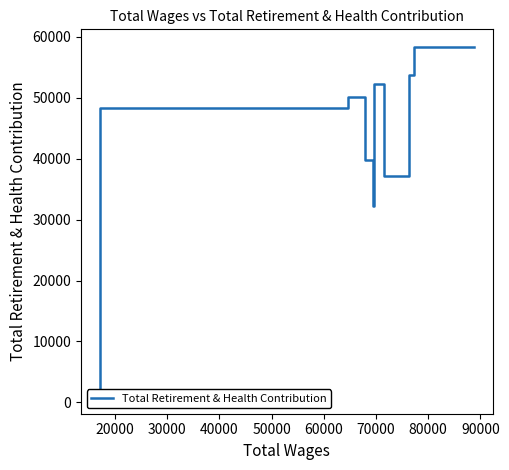

True or false: there are more than 2 points higher than both neighbors.

False